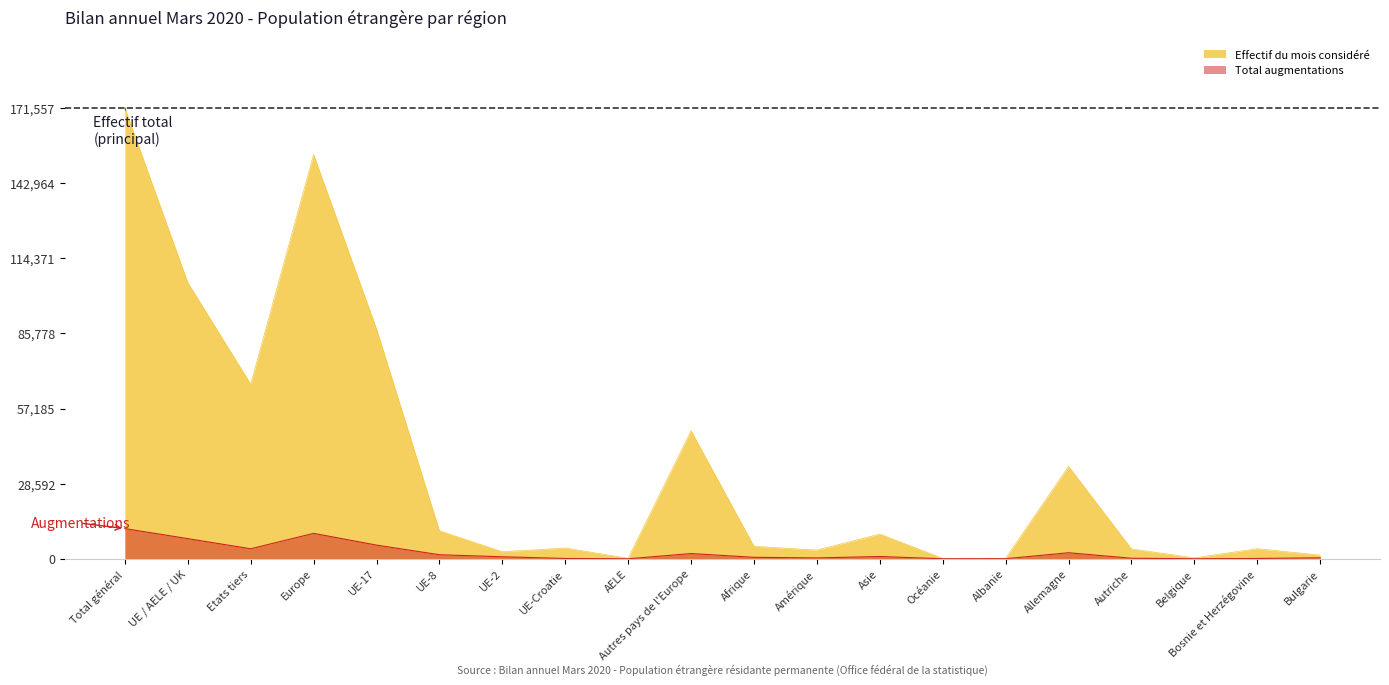

The value of Effectif du mois considéré at UE-17 is 87463. True or false?

True